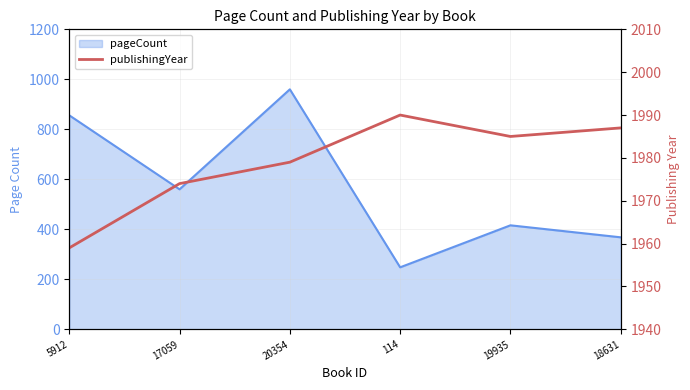

Where is the data nearest to the value 1974?

17059